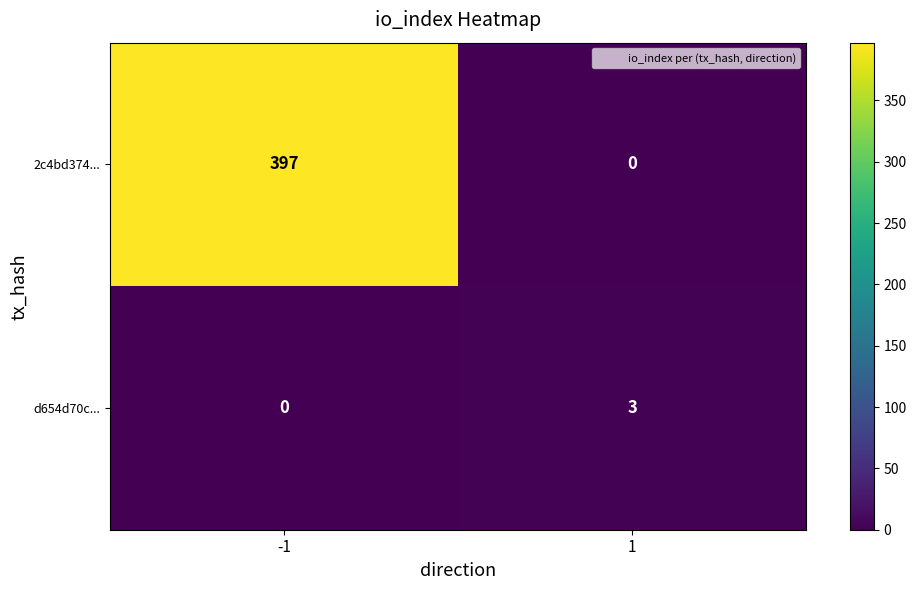

Rank the series by their maximum value, from highest to lowest.

2c4bd374..., d654d70c...